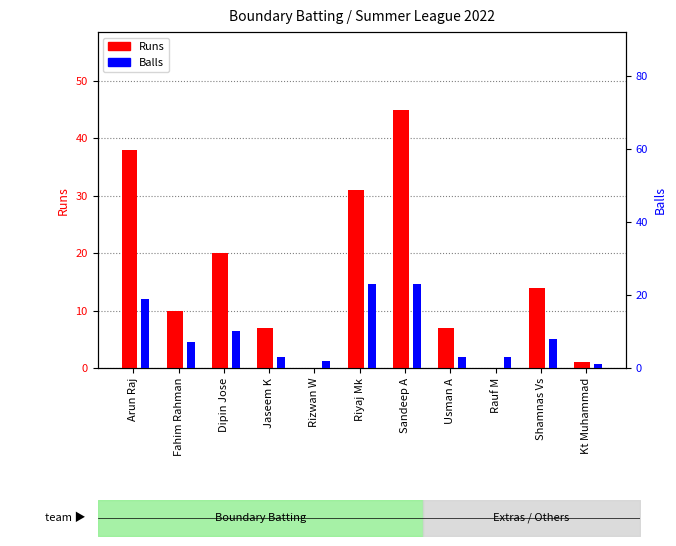

Reading right to left, transcribe all the data shown in this chart.

Runs: 1	14	0	7	45	31	0	7	20	10	38
Balls: 1	8	3	3	23	23	2	3	10	7	19